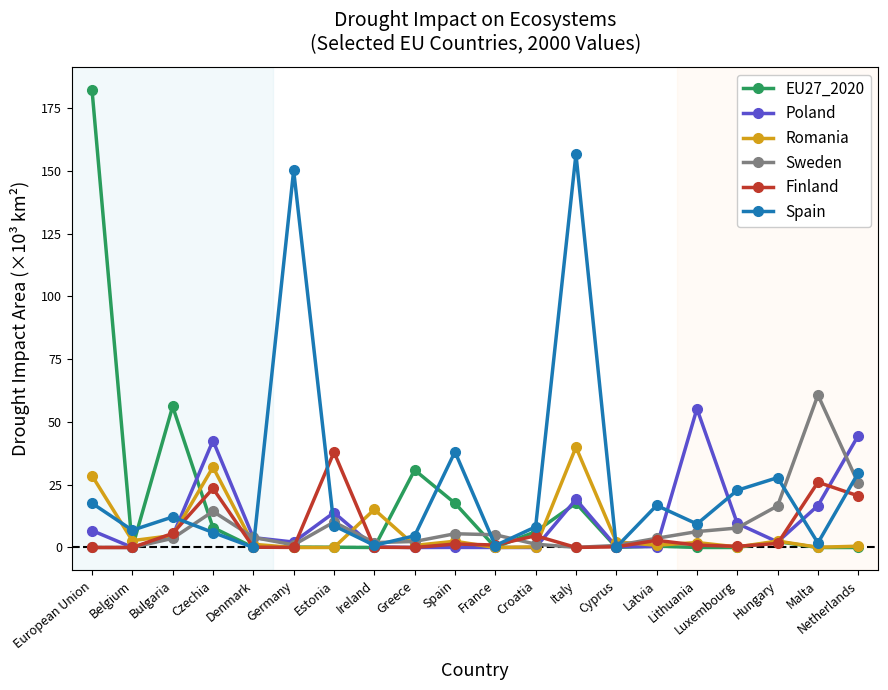

True or false: EU27_2020 has more than 0 interior local peaks.

True